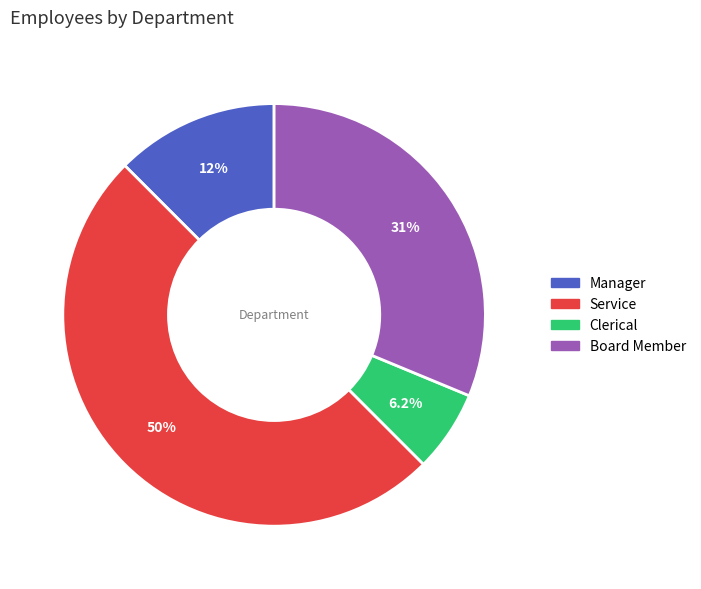

Which category has the biggest portion of the pie?

Service